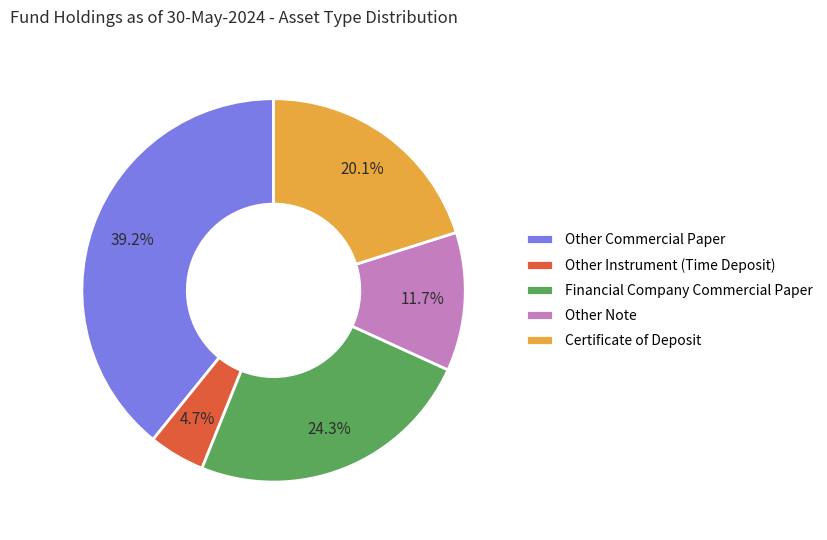

Which has a higher value, Other Instrument (Time Deposit) or Other Commercial Paper?

Other Commercial Paper